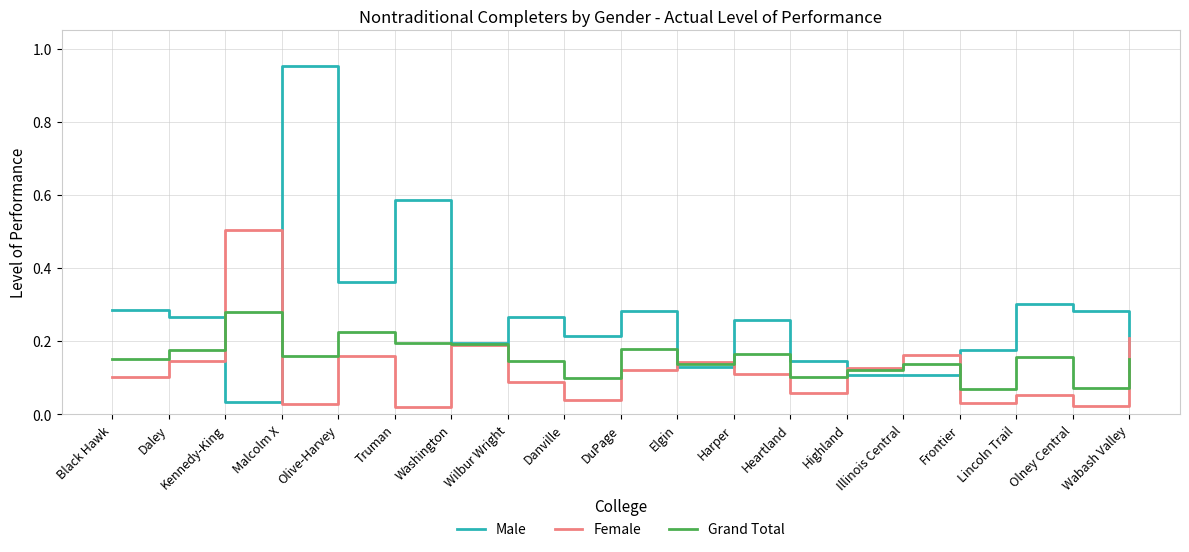

The value of Grand Total at Daley is 0.2. True or false?

True